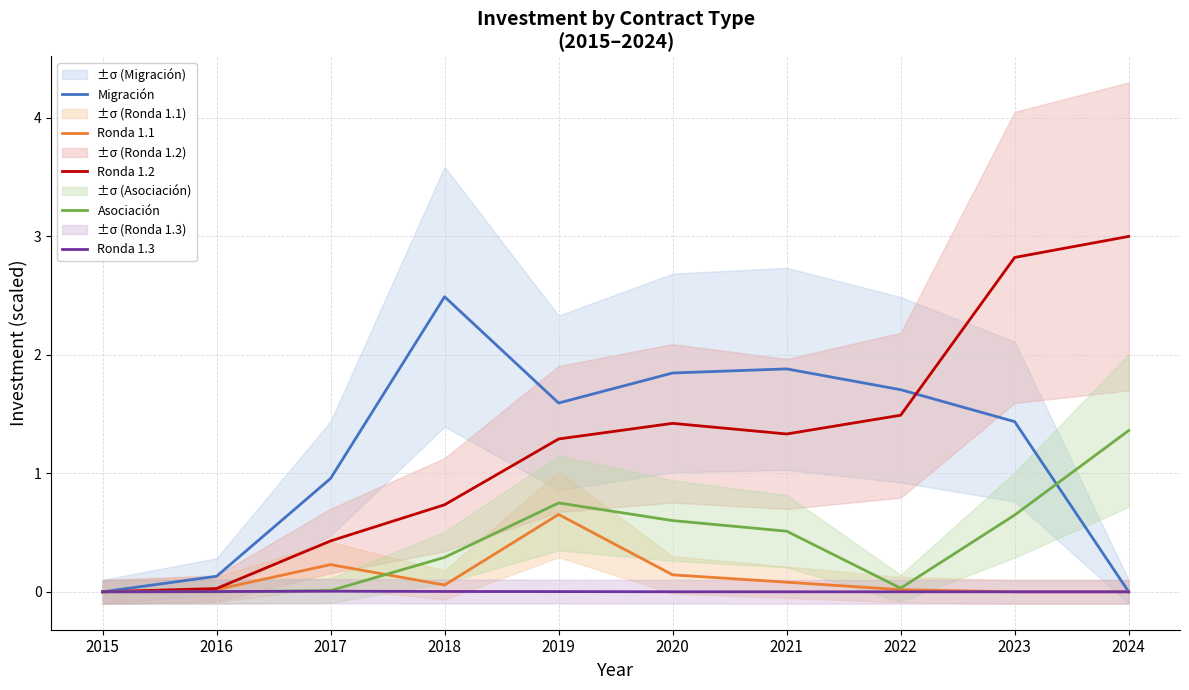

How many times do Ronda 1.1 and Asociación cross each other?

1